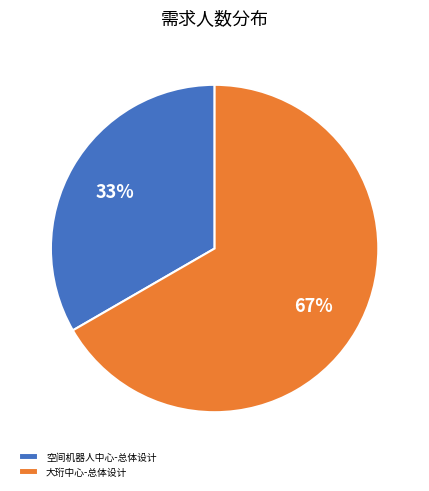

The 空间机器人中心-总体设计 slice represents 33% of the pie. True or false?

True